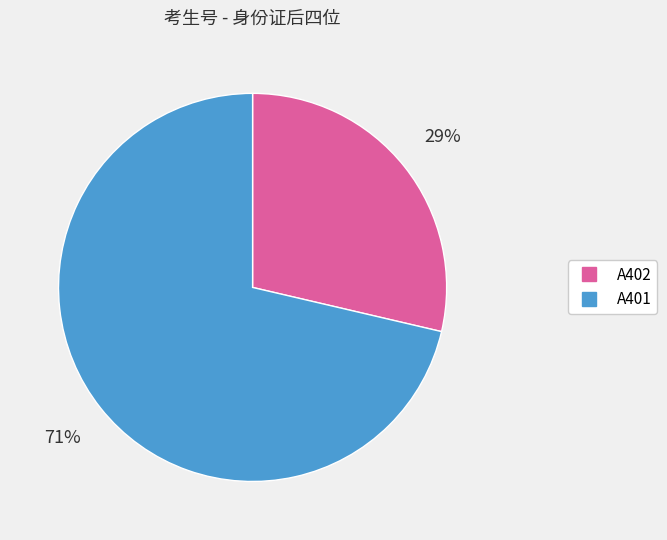

Combined, do A402 and A401 account for over 50%?

Yes